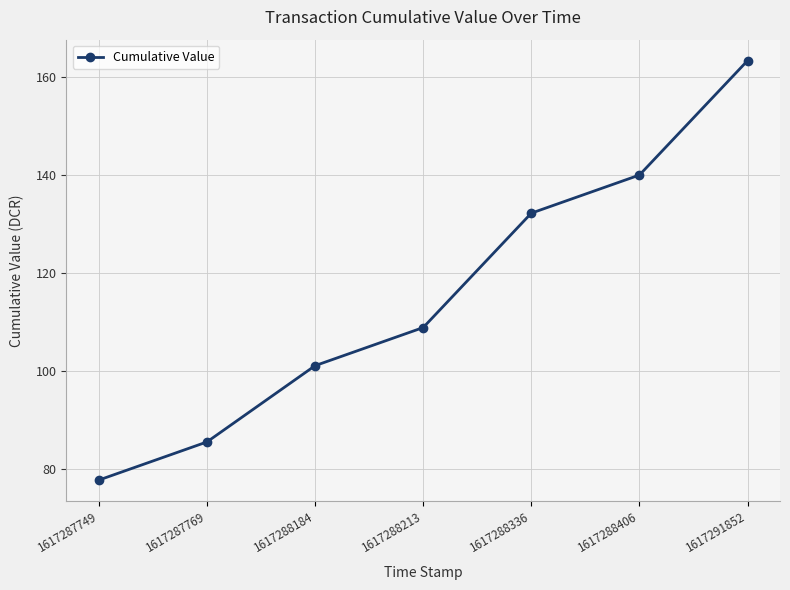

What is the sum of the values at 1617288406 and 1617287769?

225.5